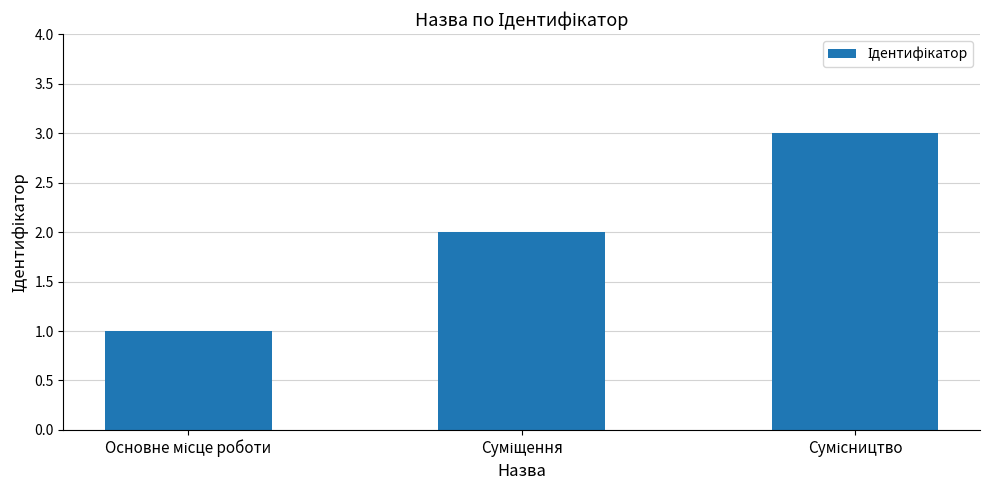

What is the sum of all values?

6